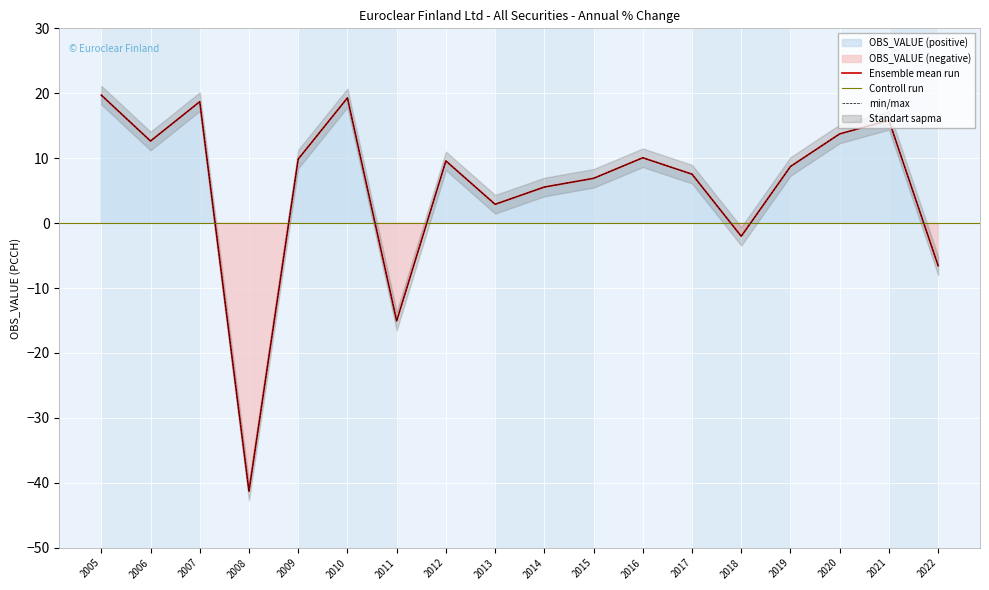

How many interior local peaks (higher than both neighbors) does the data have?

5